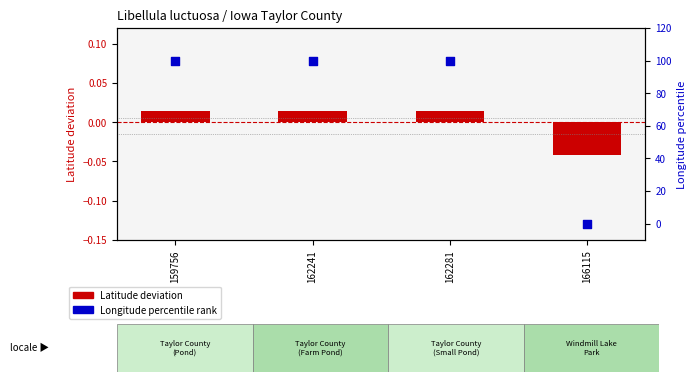

Which series contains the highest Y value?

Longitude percentile